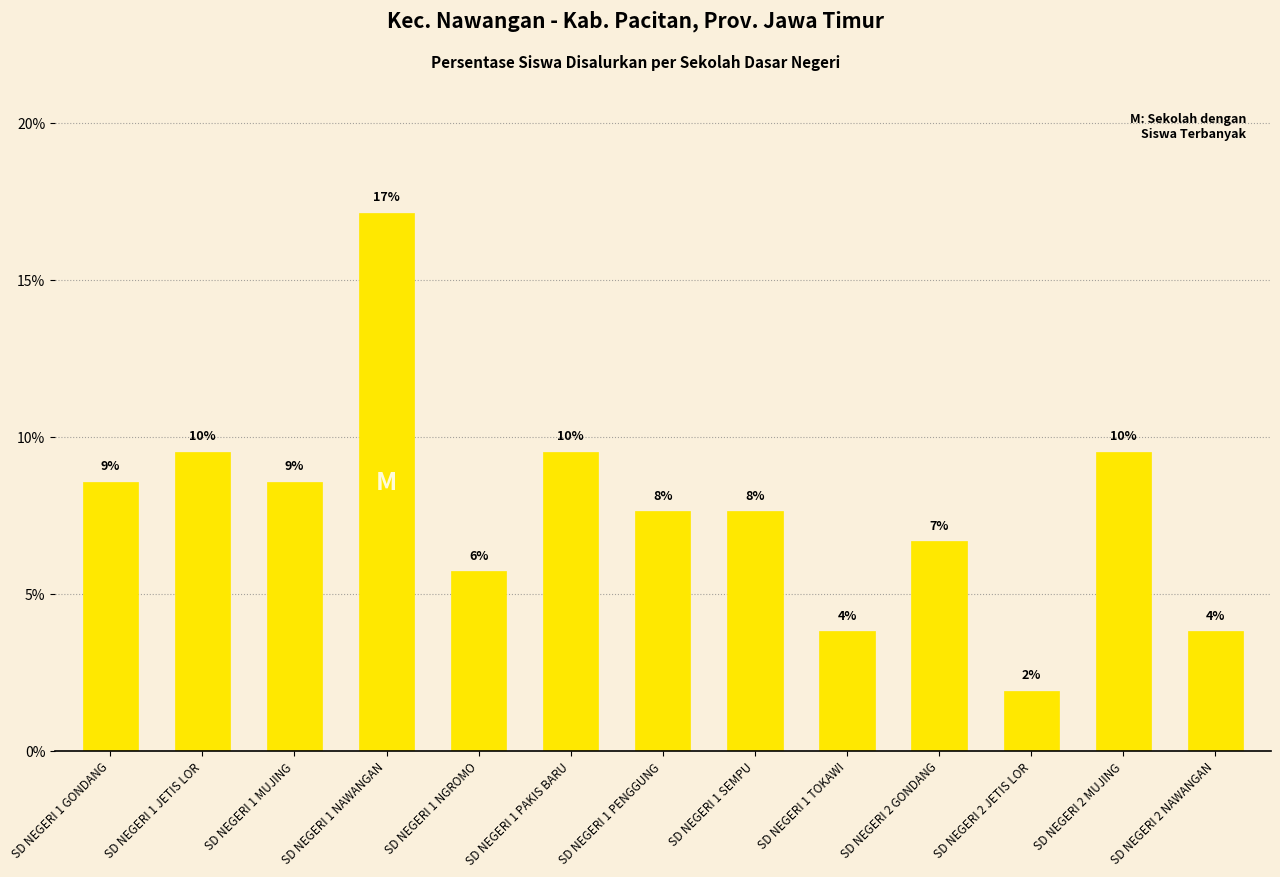

What is the change in value from SD NEGERI 1 GONDANG to SD NEGERI 1 NAWANGAN?

+8.6